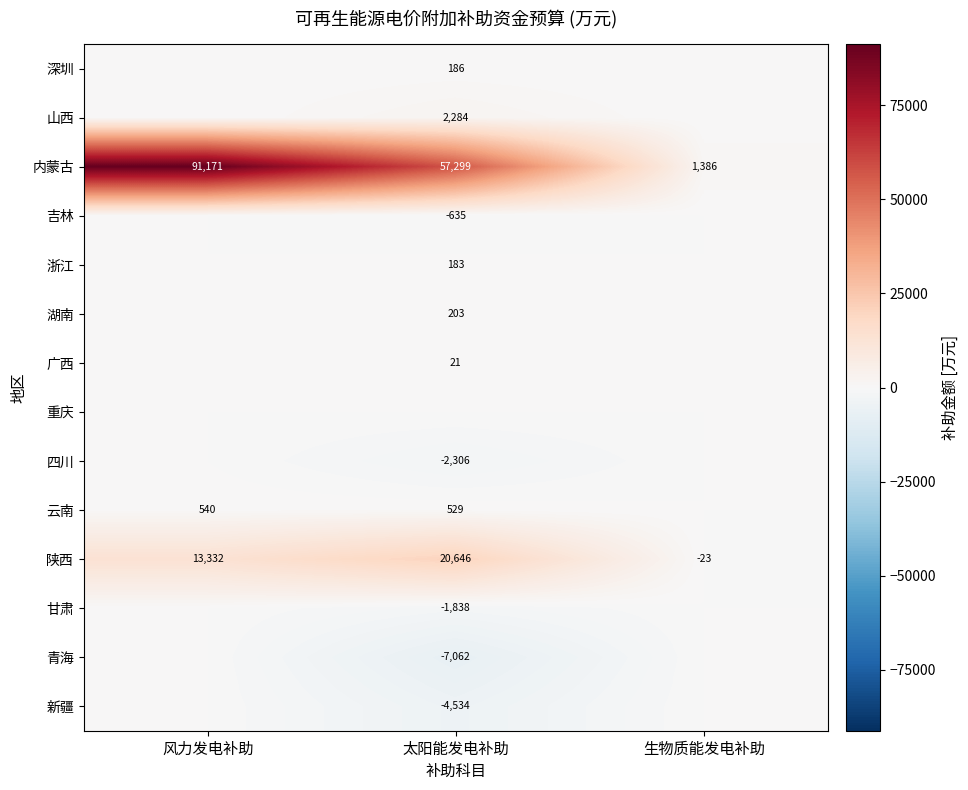

Where is 陕西 nearest to the value 10311?

风力发电补助